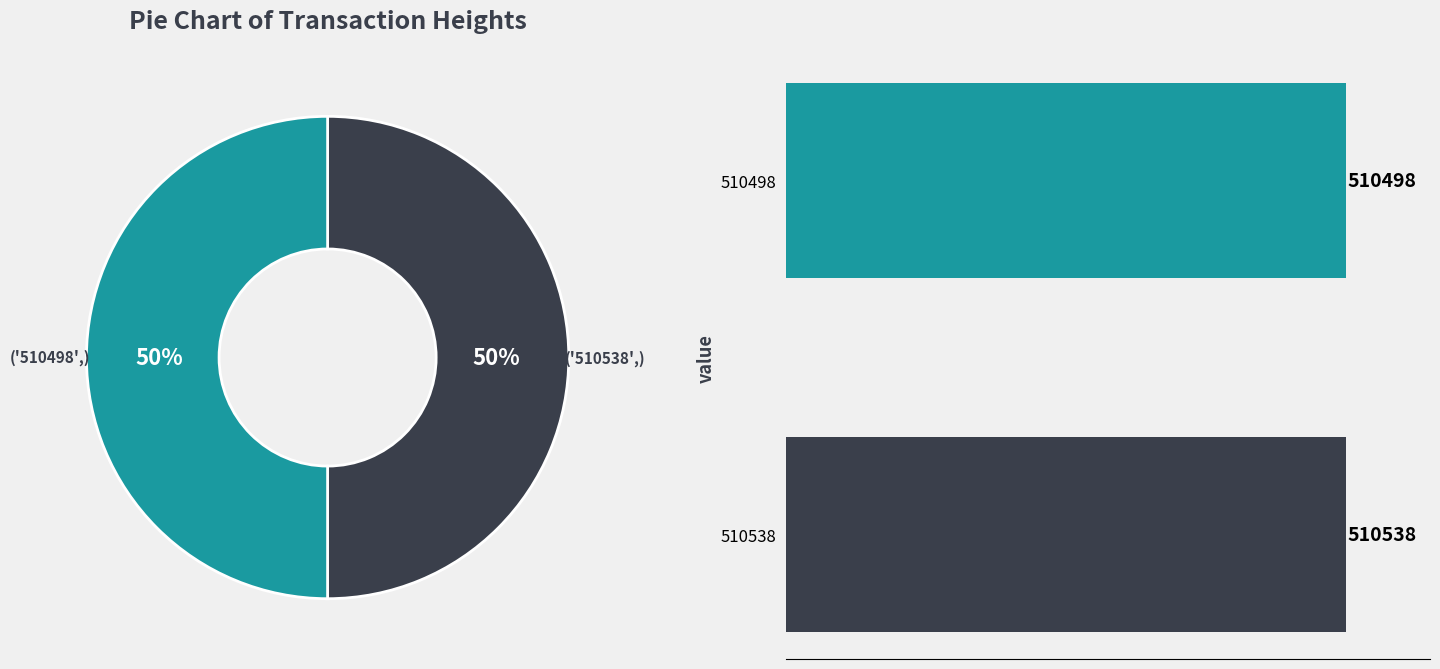

Between 510498 and 510538, which is larger?

510538